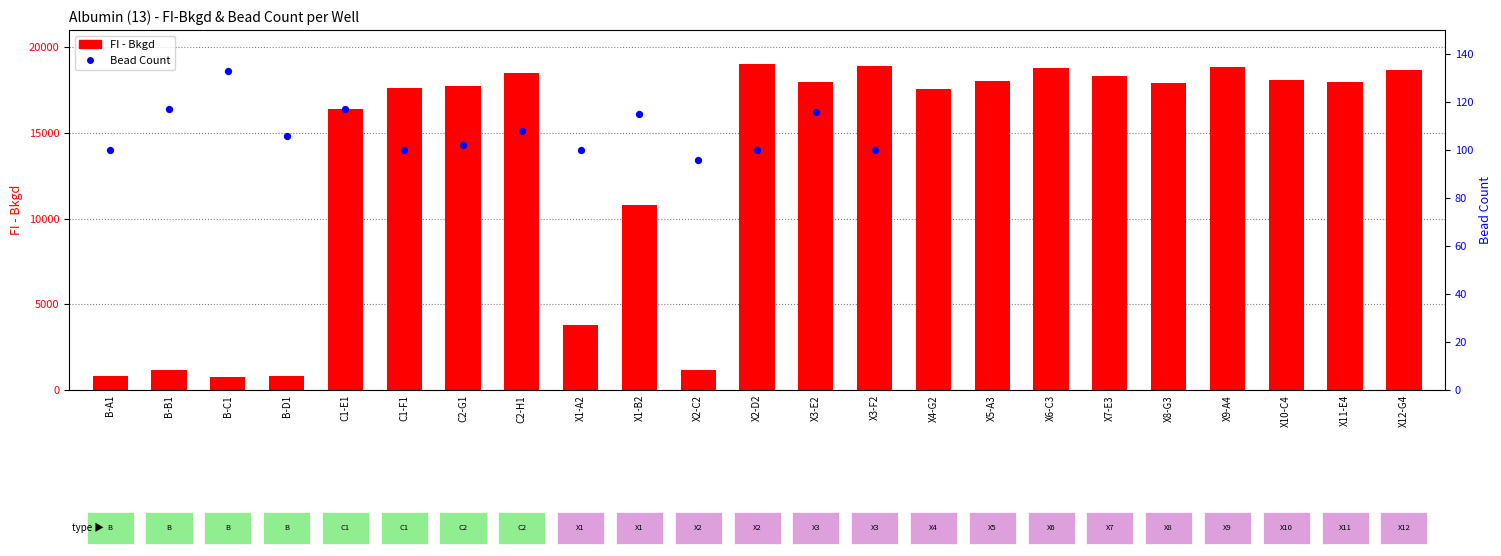

At how many categories does at least one series exceed 14151?

16